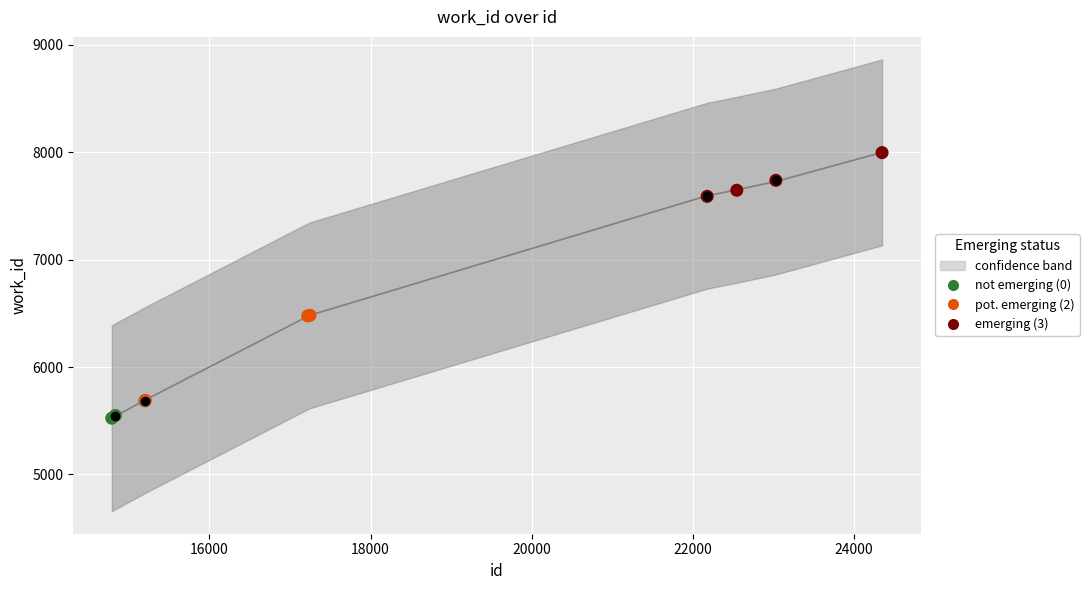

Approximately how many times larger is the value at 24352 compared to 15203?

1.4